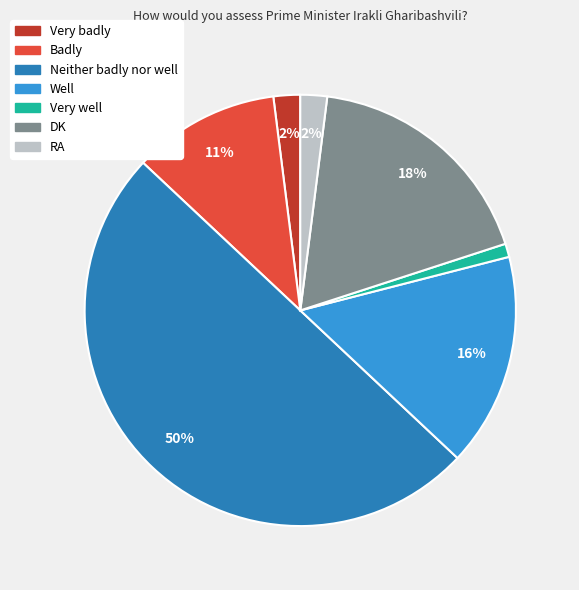

To the nearest percent, what percentage of the pie is Badly?

11%